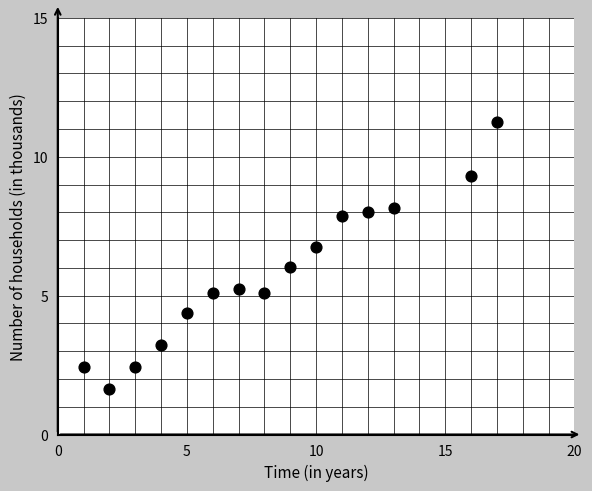

What is the range of X values (max minus min)?

16.0